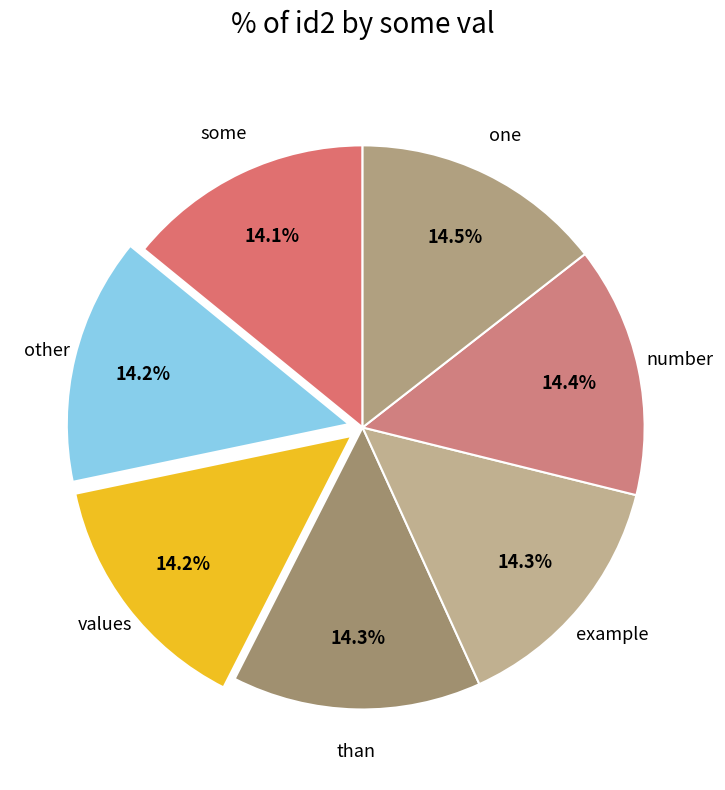

How many slices are in this pie chart?

7